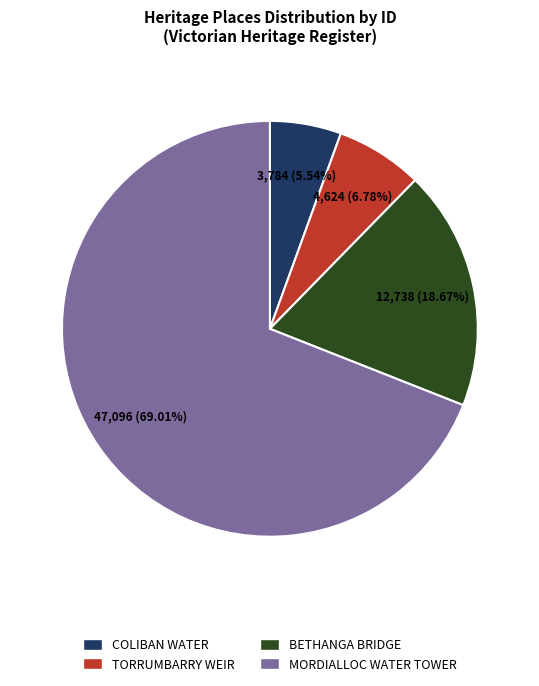

Does any single category account for the majority?

Yes